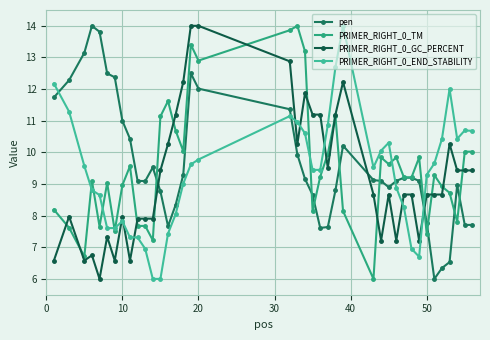

How many series are shown in this chart?

4